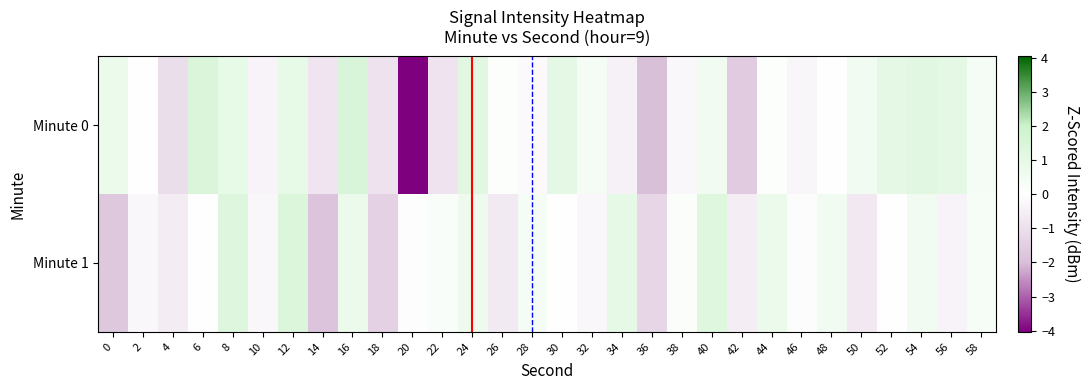

Between 24 and 30, which series saw the biggest shift?

Minute 1